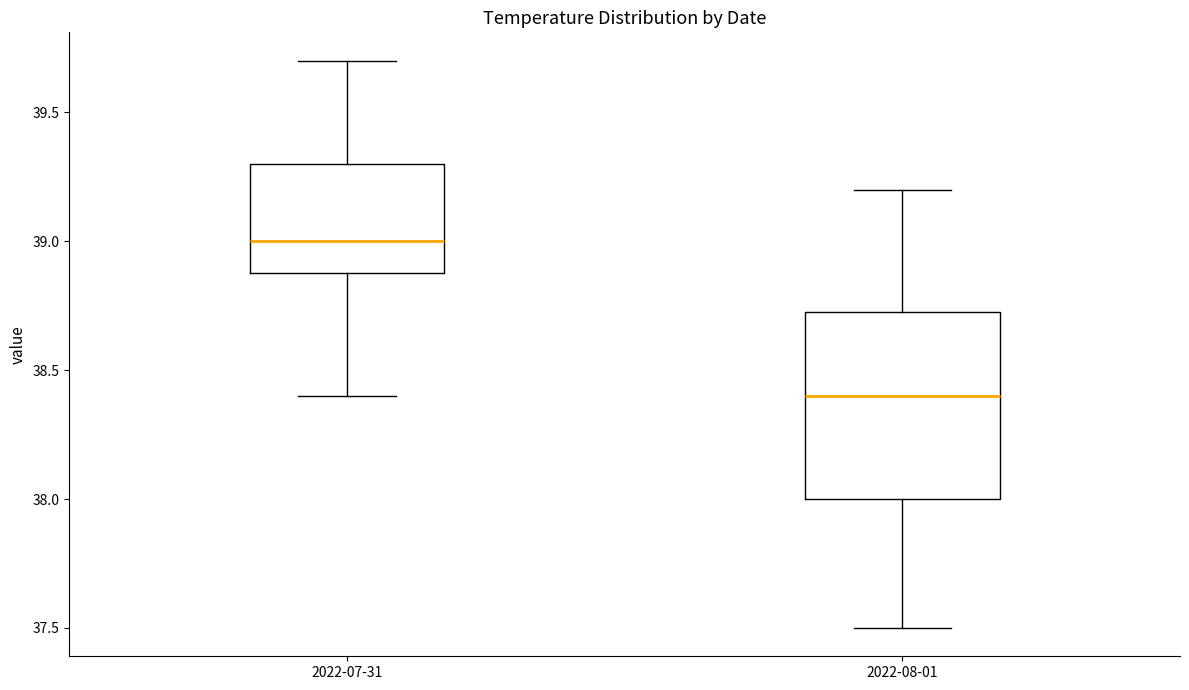

Where does the upper whisker of the box for 2022-07-31 end on the y-axis? The values are not printed on the chart, so give them approximately, as read against the axis.

39.70